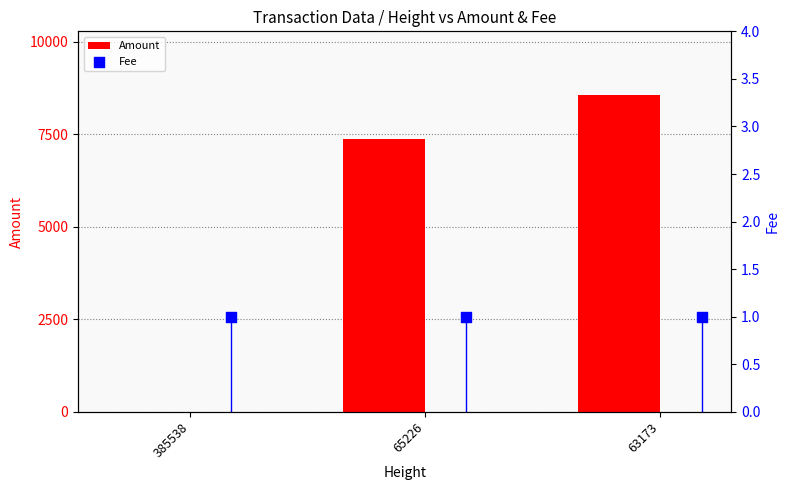

What are all the series names shown in the legend?

Amount, Fee